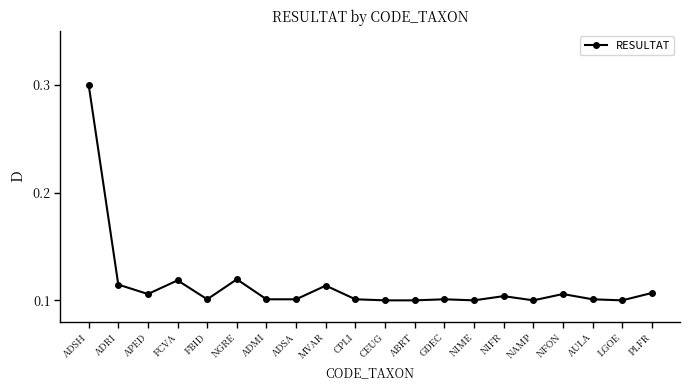

At which category does the chart reach its peak across all series?

ADSH